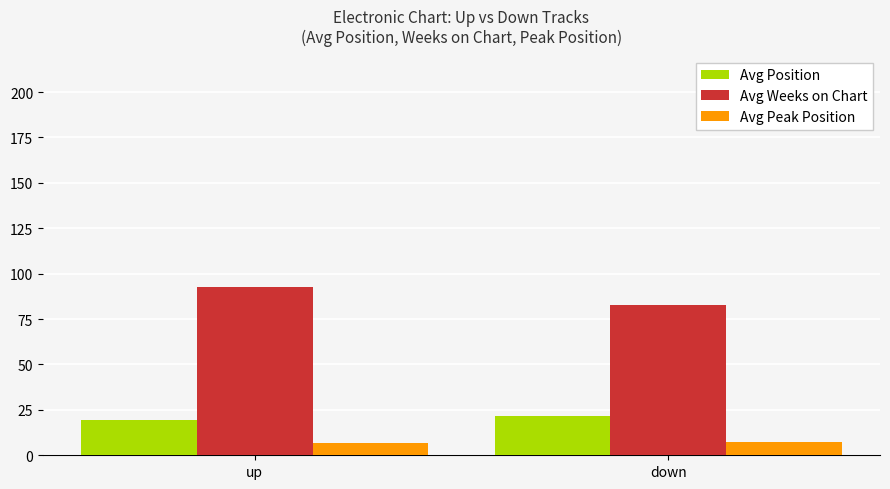

True or false: Avg Weeks on Chart has a value of 82.7 at down.

True